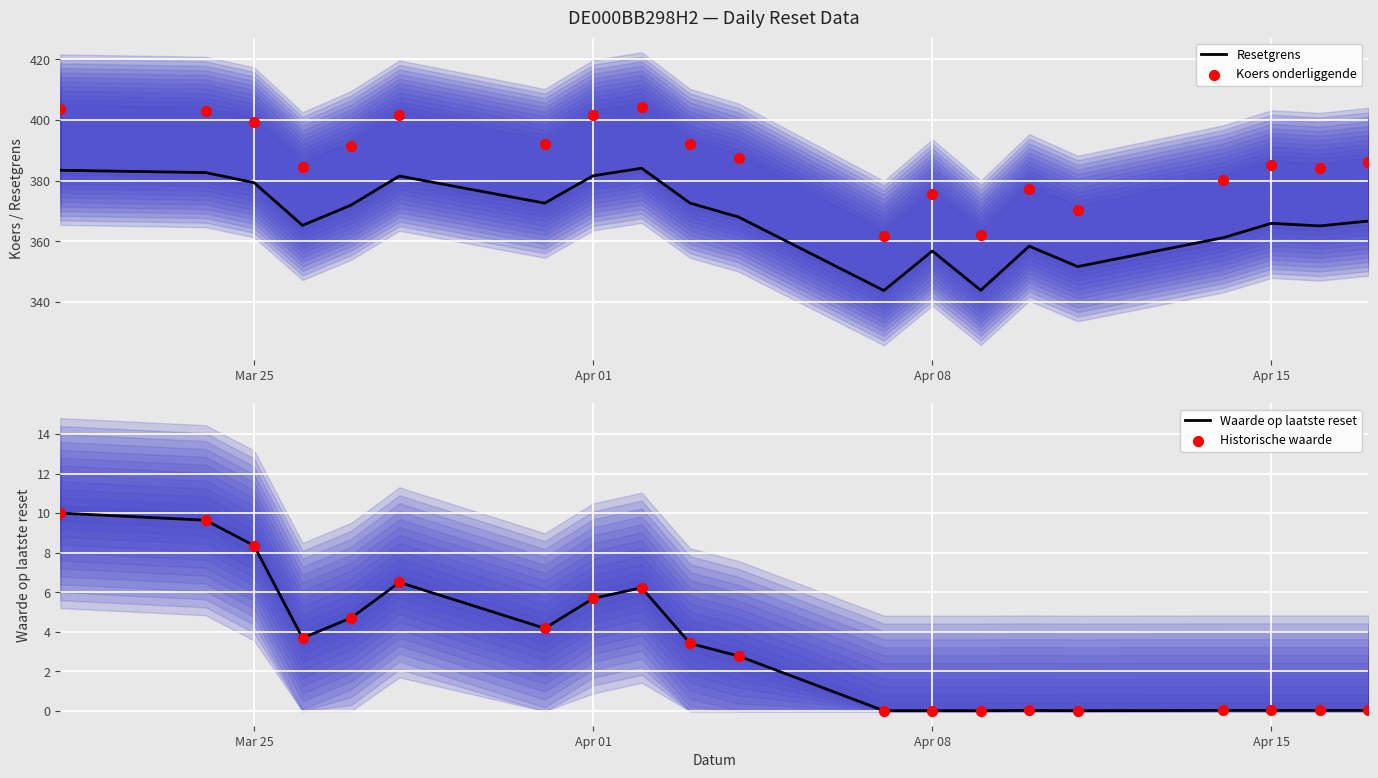

Which series has the largest total across all categories?

Koers onderliggende